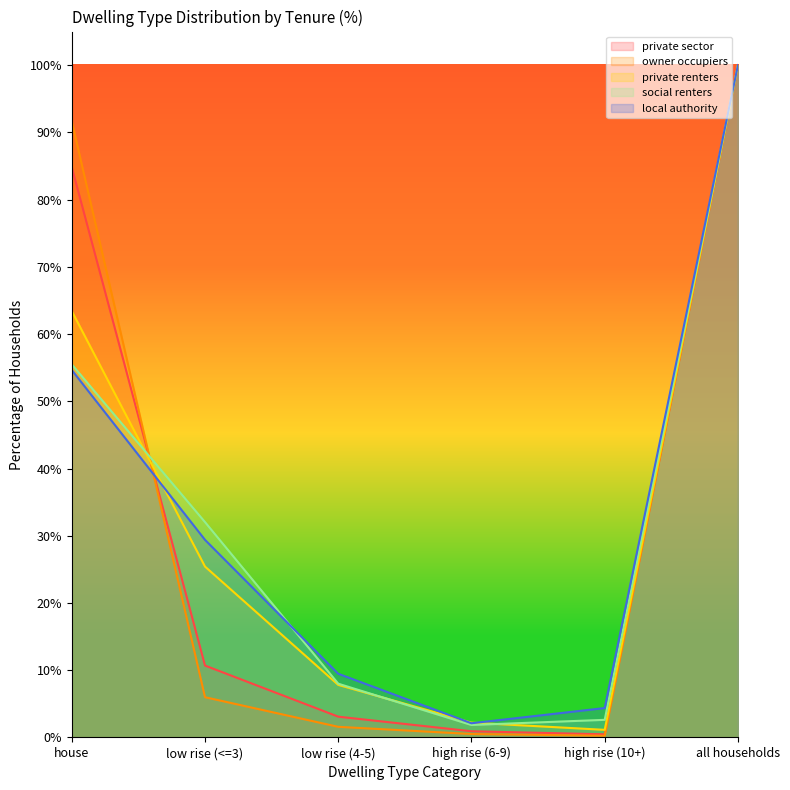

Reading left to right, what are all the values shown in this chart?

private sector: 84.8	10.7	3.1	0.9	0.5	100.0
owner occupiers: 91.7	6.0	1.6	0.5	0.3	100.0
private renters: 63.4	25.4	7.8	2.2	1.1	100.0
social renters: 55.5	32.0	8.0	1.9	2.6	100.0
local authority: 54.6	29.4	9.5	2.1	4.4	100.0